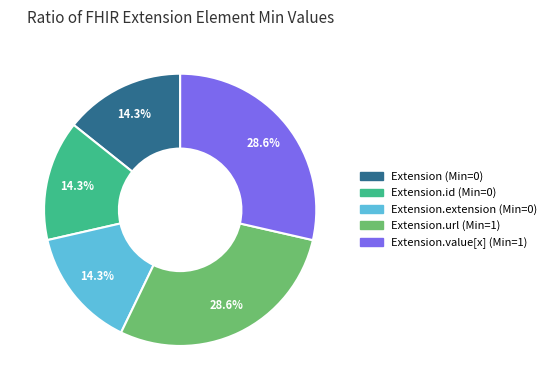

Is there any slice that represents more than half of the pie?

No